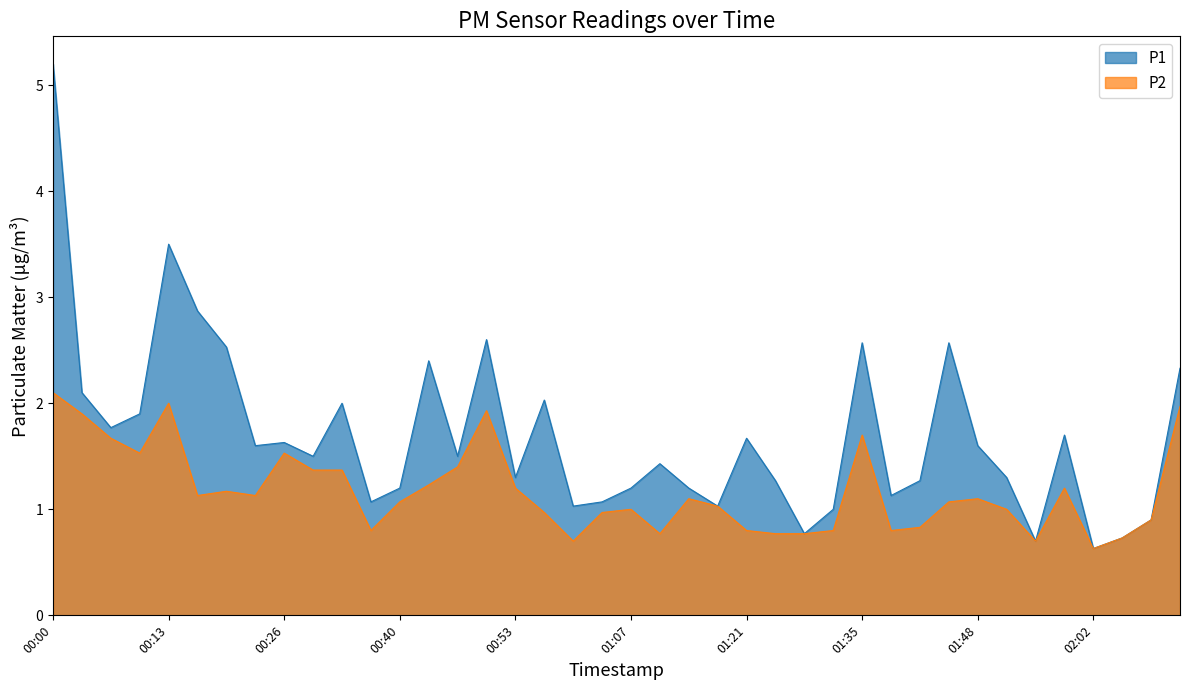

Reading left to right, list all the values displayed in this chart.

P1: 00:00=5.2	00:03=2.1	00:06=1.8	00:10=1.9	00:13=3.5	00:16=2.9	00:20=2.5	00:23=1.6	00:26=1.6	00:30=1.5	00:33=2.0	00:37=1.1	00:40=1.2	00:43=2.4	00:47=1.5	00:50=2.6	00:53=1.3	00:57=2.0	01:00=1.0	01:04=1.1	01:07=1.2	01:10=1.4	01:14=1.2	01:17=1.0	01:21=1.7	01:24=1.3	01:28=0.8	01:31=1.0	01:35=2.6	01:38=1.1	01:41=1.3	01:45=2.6	01:48=1.6	01:52=1.3	01:55=0.7	01:59=1.7	02:02=0.6	02:05=0.7	02:09=0.9	02:12=2.3
P2: 00:00=2.1	00:03=1.9	00:06=1.7	00:10=1.5	00:13=2.0	00:16=1.1	00:20=1.2	00:23=1.1	00:26=1.5	00:30=1.4	00:33=1.4	00:37=0.8	00:40=1.1	00:43=1.2	00:47=1.4	00:50=1.9	00:53=1.2	00:57=1.0	01:00=0.7	01:04=1.0	01:07=1.0	01:10=0.8	01:14=1.1	01:17=1.0	01:21=0.8	01:24=0.8	01:28=0.8	01:31=0.8	01:35=1.7	01:38=0.8	01:41=0.8	01:45=1.1	01:48=1.1	01:52=1.0	01:55=0.7	01:59=1.2	02:02=0.6	02:05=0.7	02:09=0.9	02:12=2.0